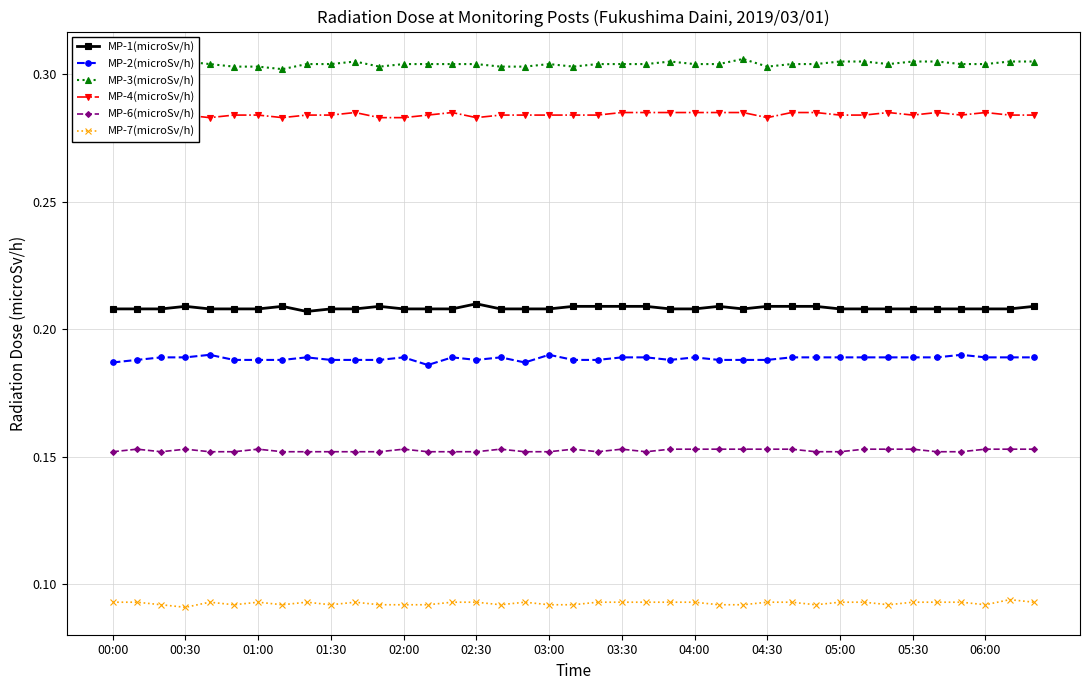

True or false: MP-6(microSv/h) has more than 1 interior local peaks.

True